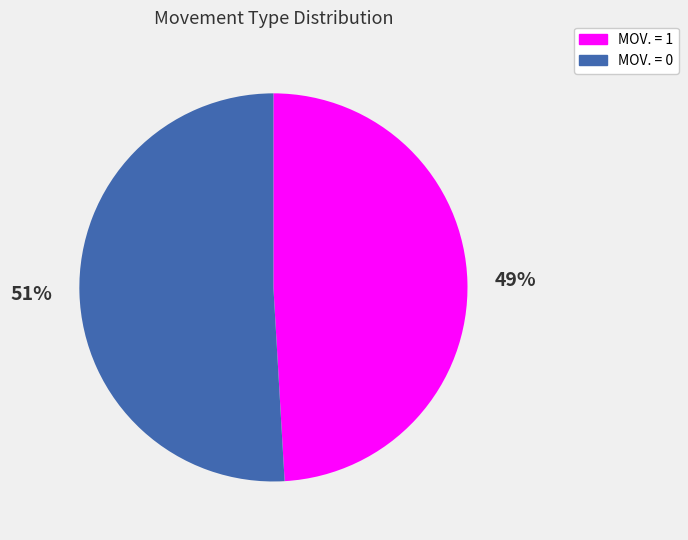

True or false: MOV. = 1 accounts for 99% of the total.

False